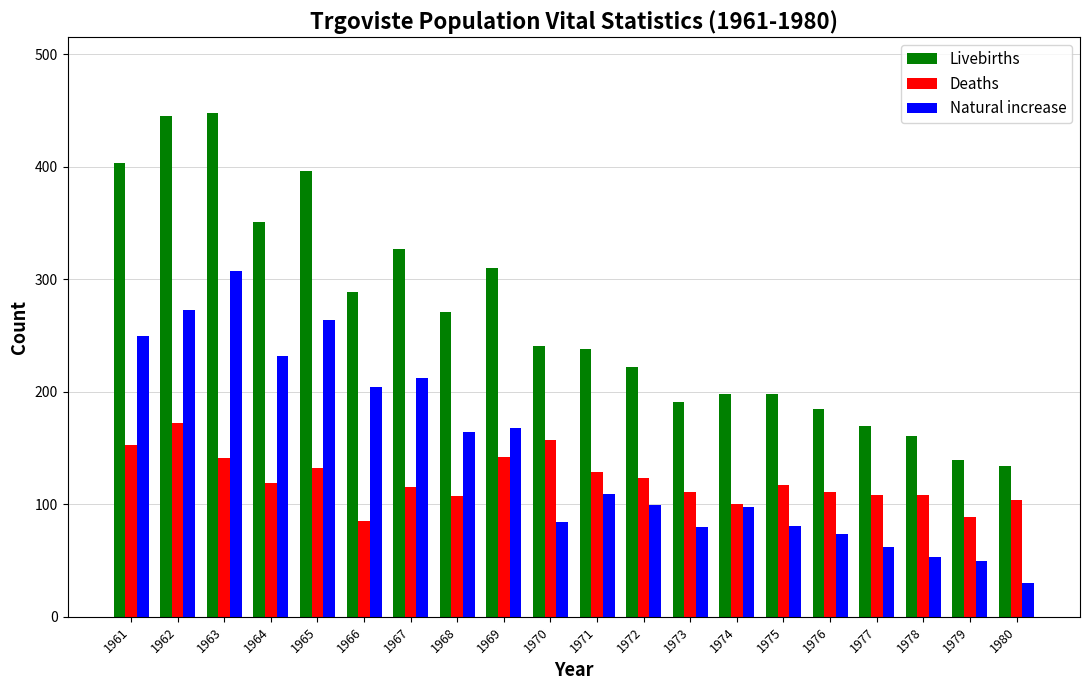

Which category has the highest value in the Natural increase series?

1963